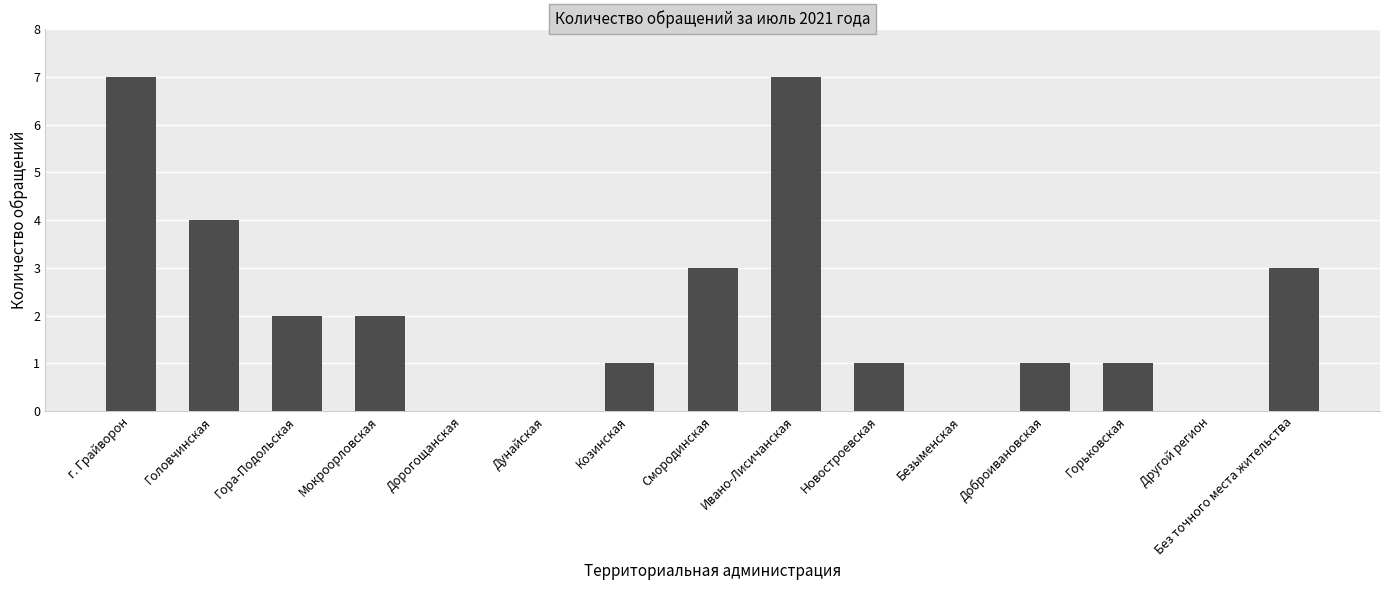

Count the number of categories in the chart.

15